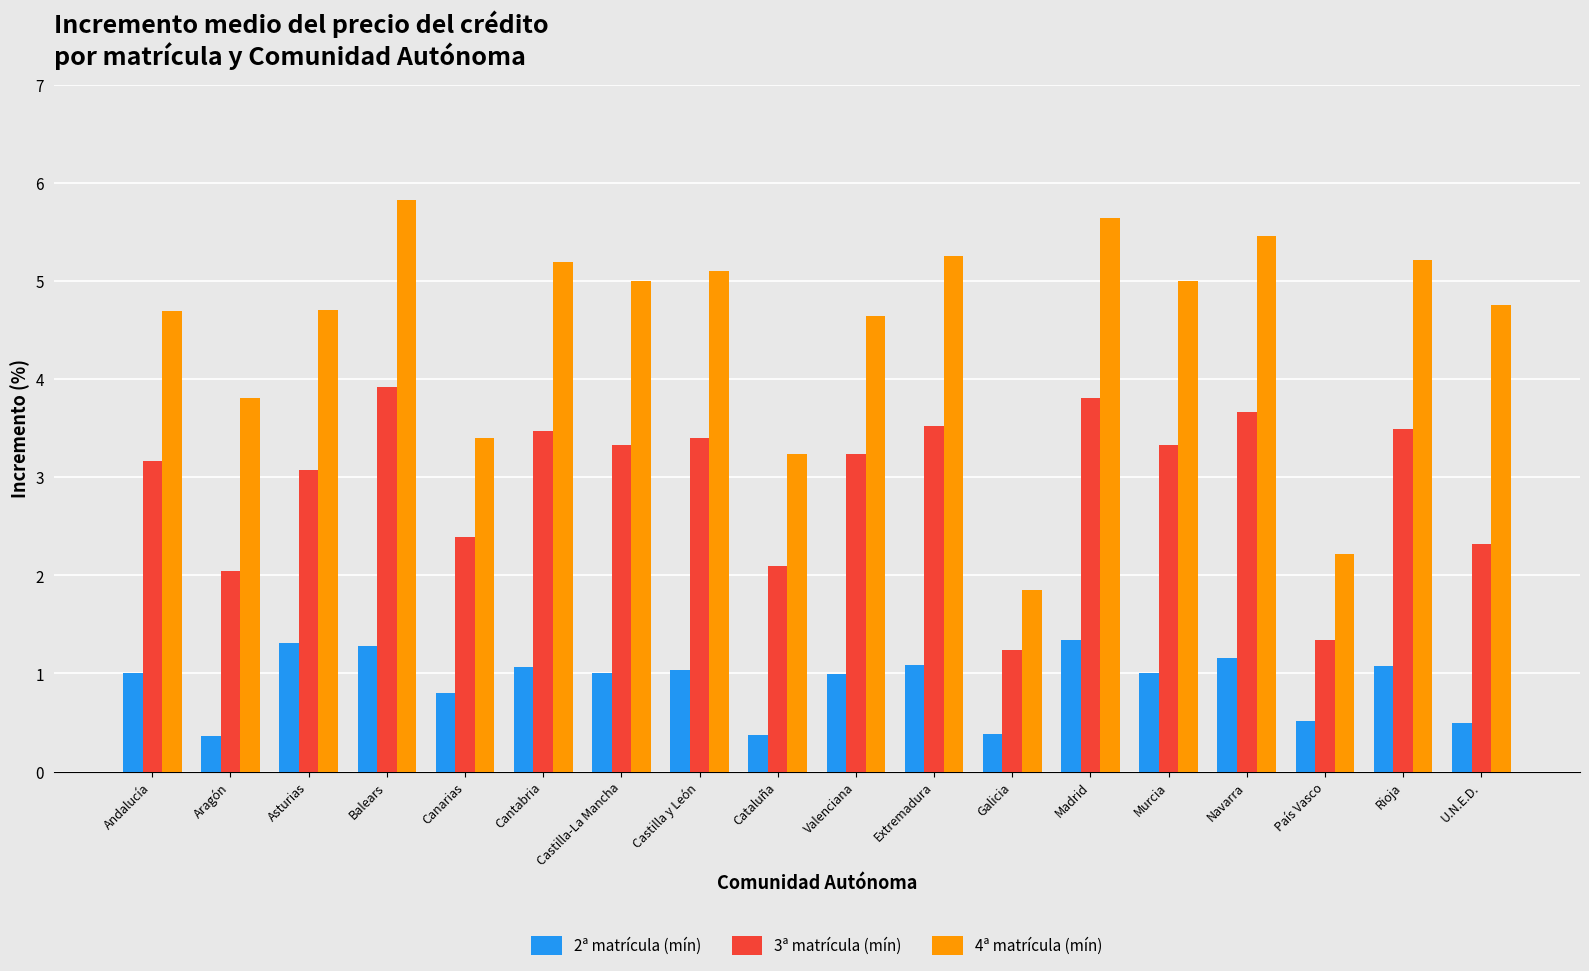

Which series has the largest total across all categories?

4ª matrícula (mín)